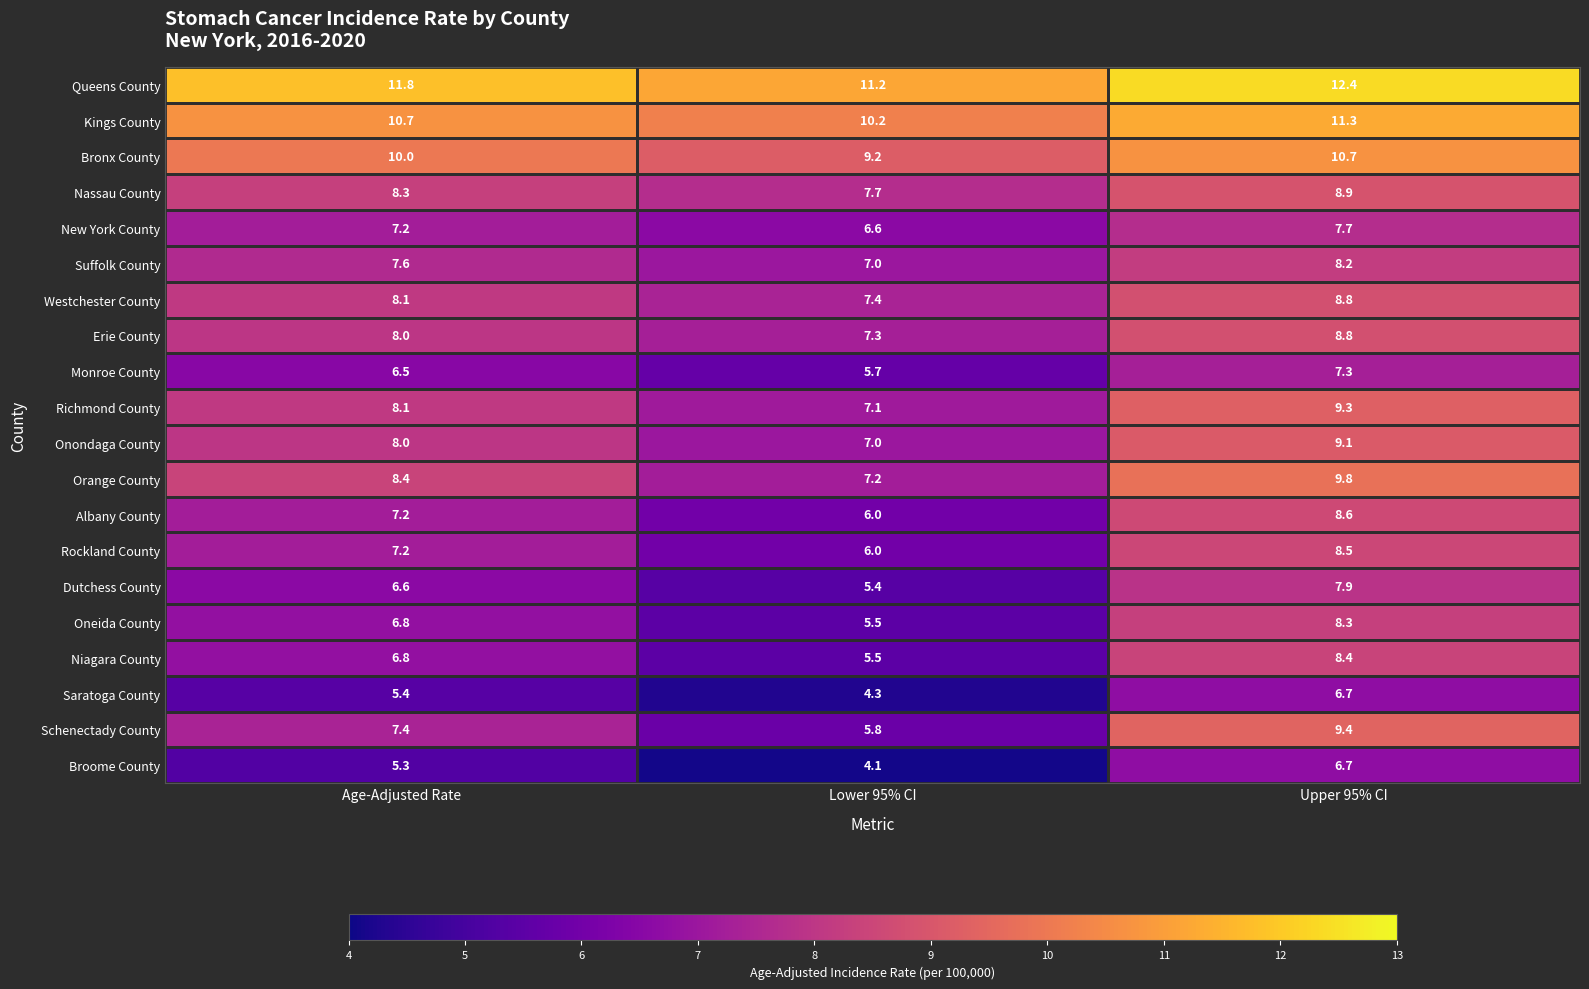

What is the total value across all series at Age-Adjusted Rate?

155.4